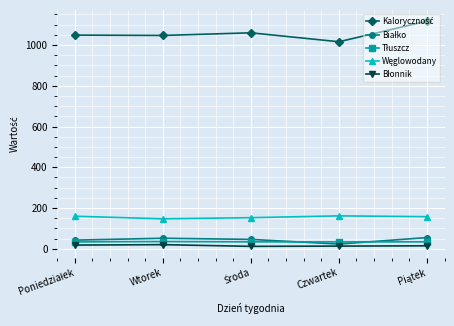

At how many categories does at least one series exceed 127?

5